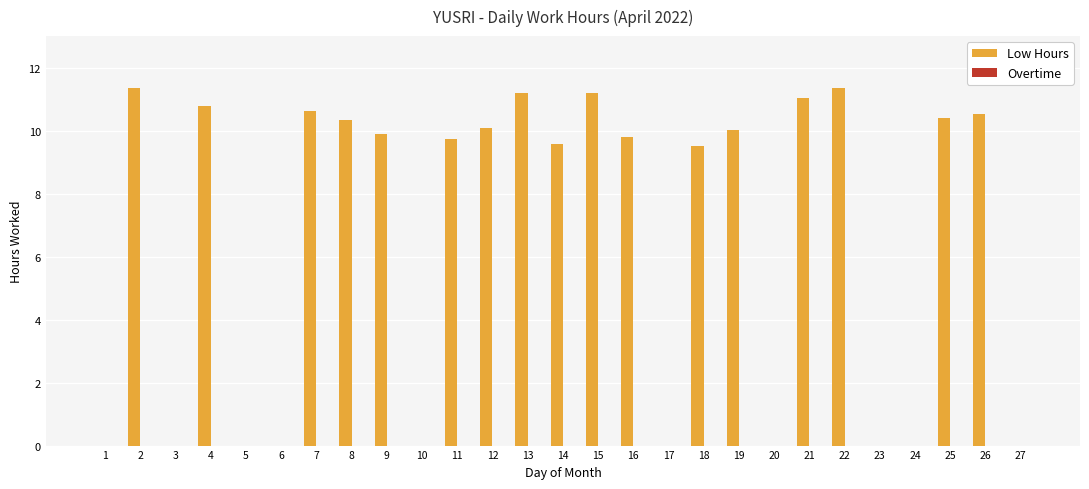

What is the sum of the values at 8 and 14?

19.9